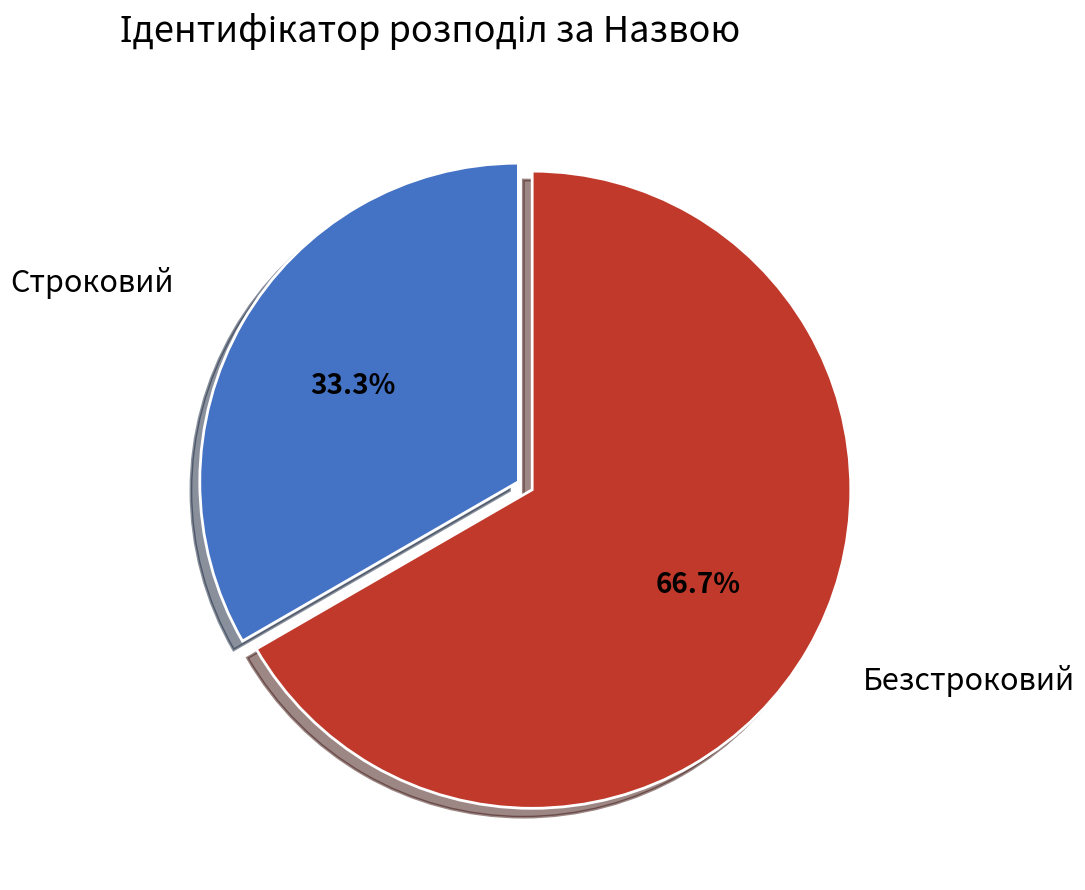

What percentage is the Безстроковий slice, to the nearest percent?

67%